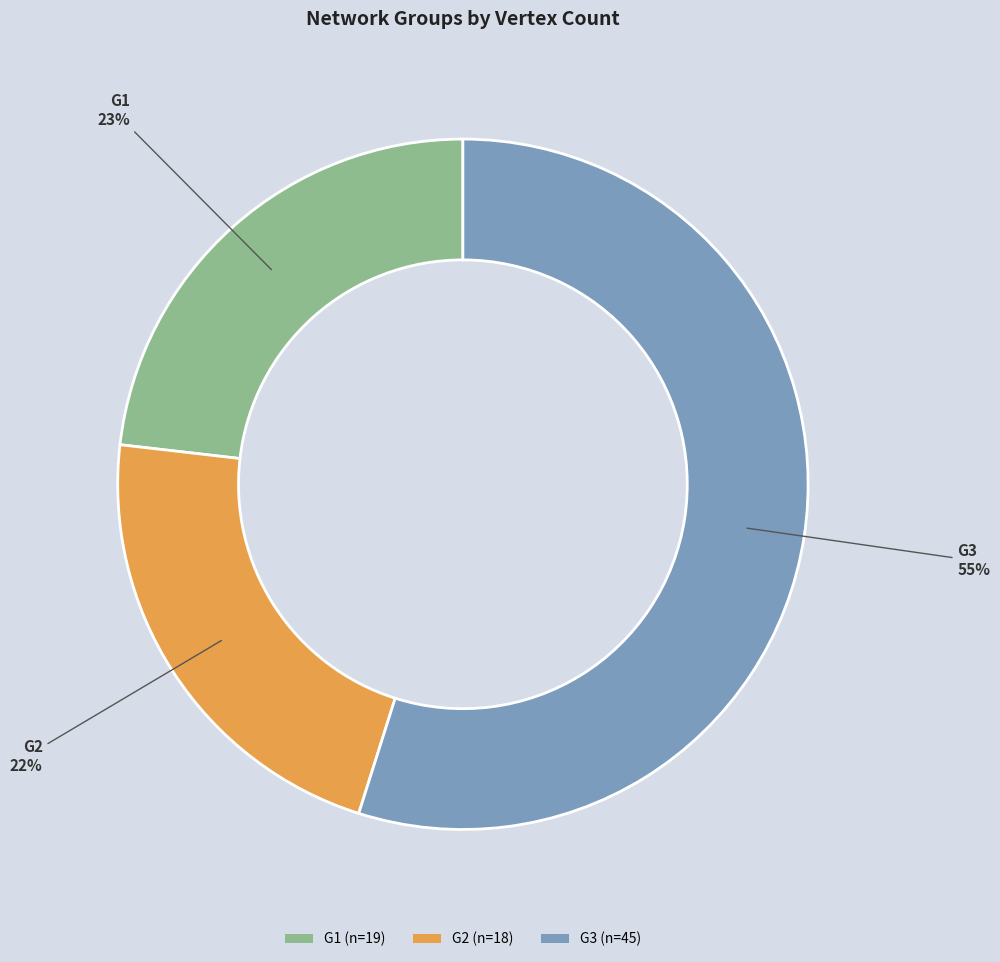

Rank the categories by value from highest to lowest.

G3, G1, G2